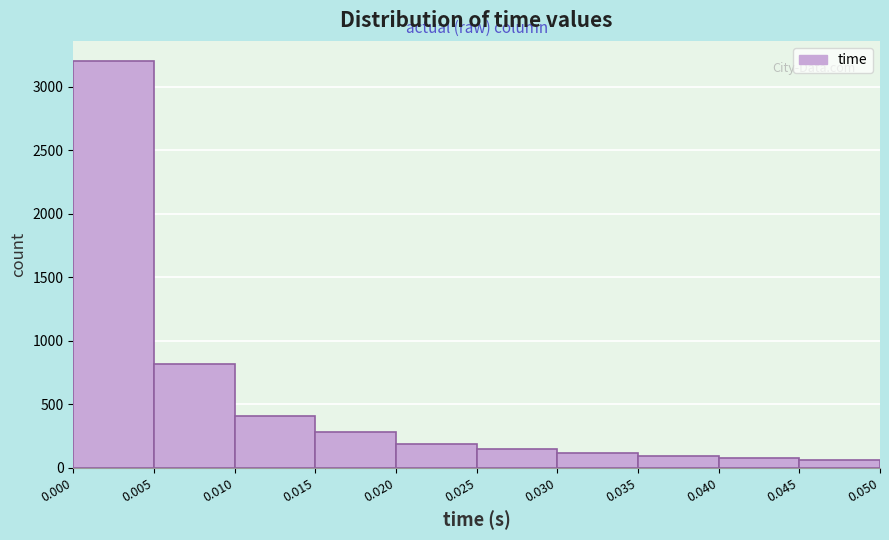

Reading left to right, transcribe this chart: for each bar, give the range it covers on the x-axis and its height. The values are not printed on the chart, so give them approximately, as read against the axis.

0.000 to 0.005: 3200
0.005 to 0.010: 800
0.010 to 0.015: 400
0.015 to 0.020: 300
0.020 to 0.025: 200
0.025 to 0.030: 150
0.030 to 0.035: 100
0.035 to 0.040: 100
0.040 to 0.045: 100
0.045 to 0.050: 50